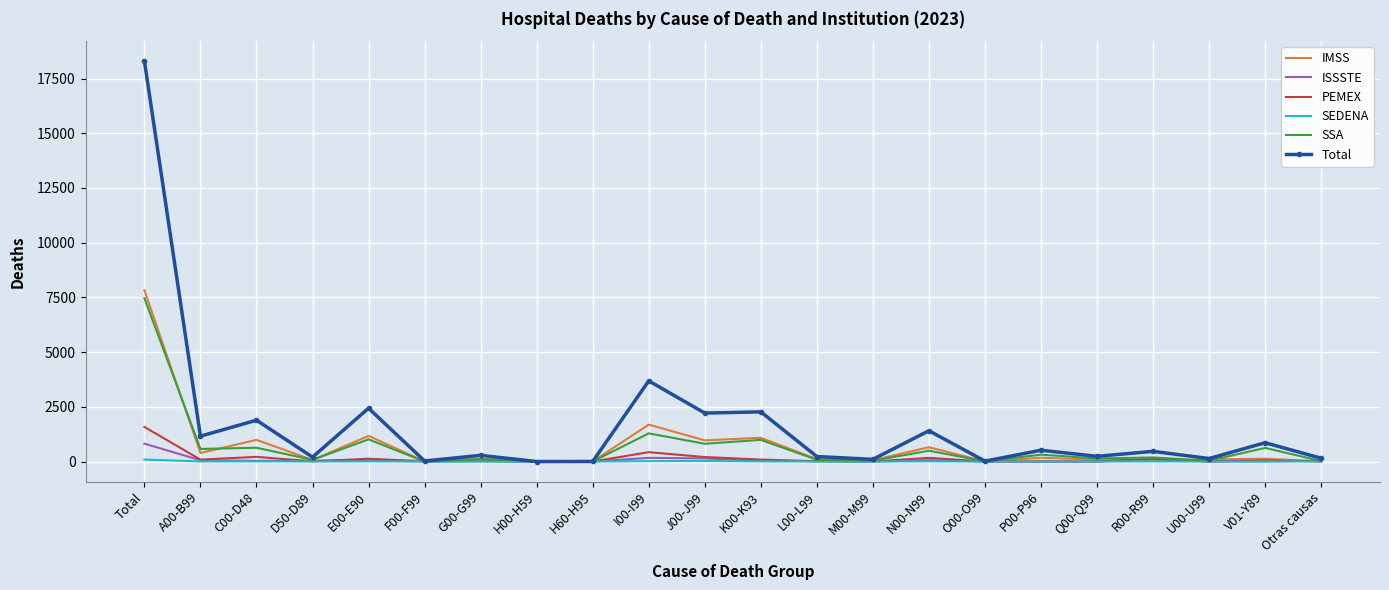

Is it true that PEMEX equals 1580 at Total?

True